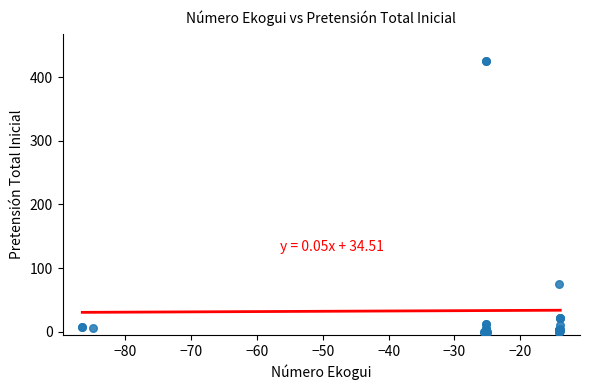

What Y value in the scatter plot is closest to 212?

75.0